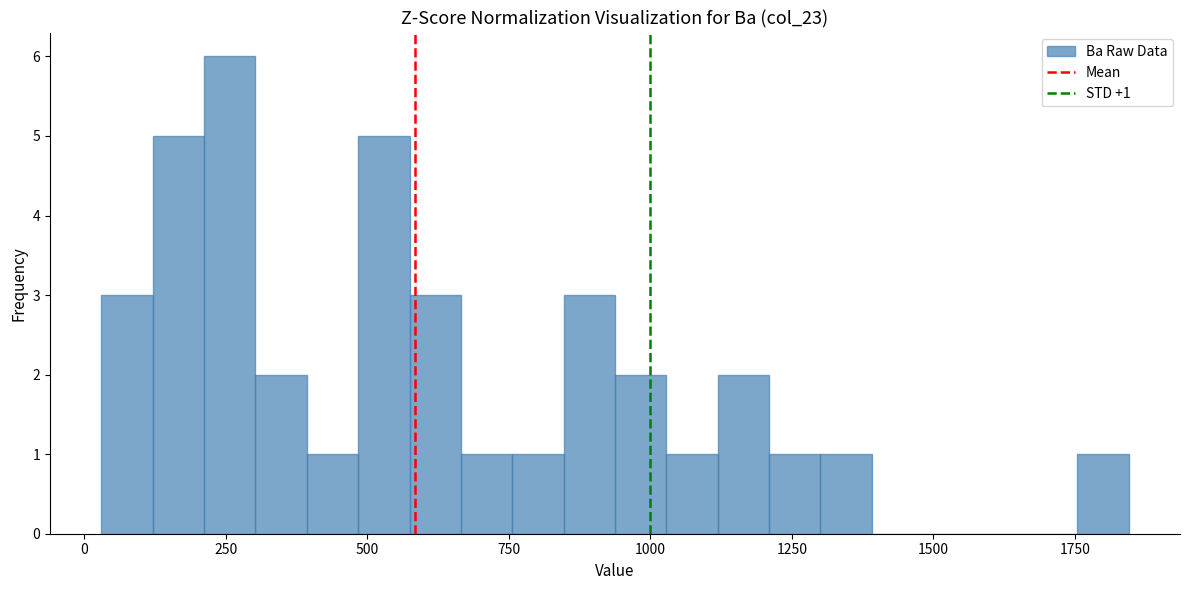

Around what value on the x-axis is the tallest bar? Give the approximate position of its centre, as read against the axis.

250